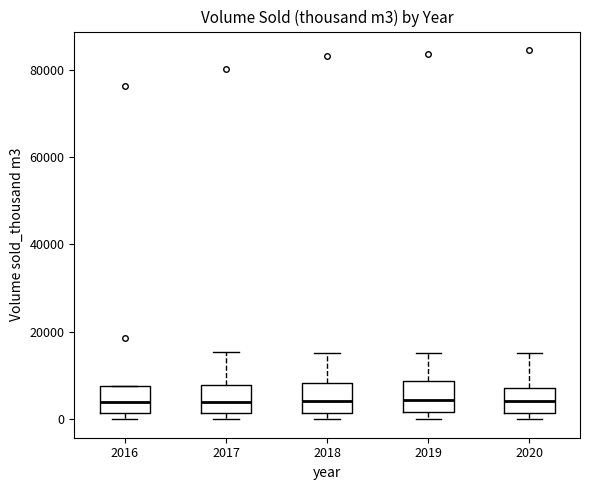

Where does the median line of the box at x = 2016 sit on the y-axis? The values are not printed on the chart, so give them approximately, as read against the axis.

4000